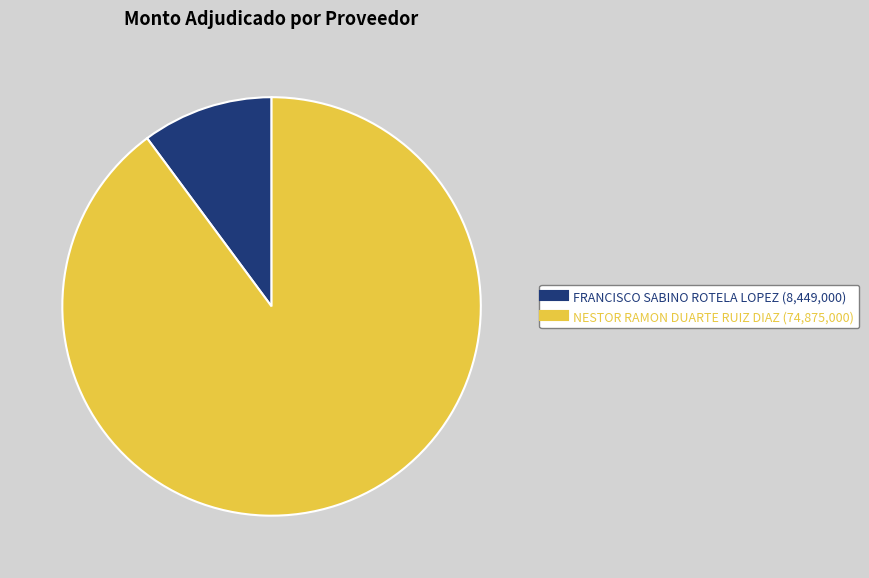

How many slices are in this pie chart?

2